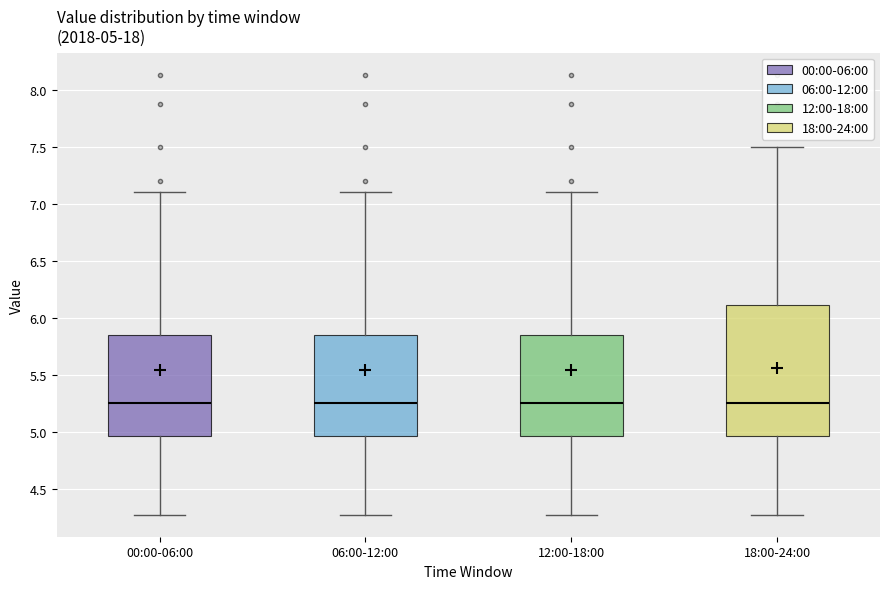

Which box is the tallest, from its lower edge to its upper edge?

18:00-24:00